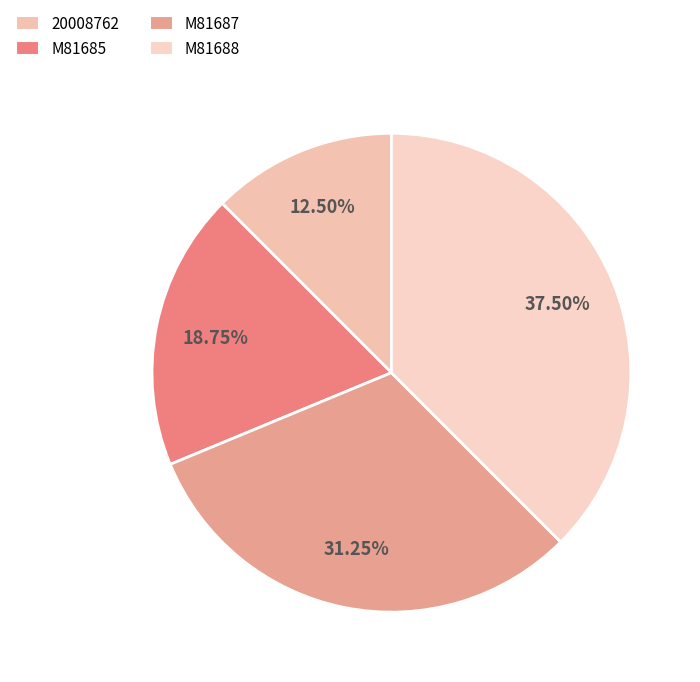

Count the number of slices in the pie.

4